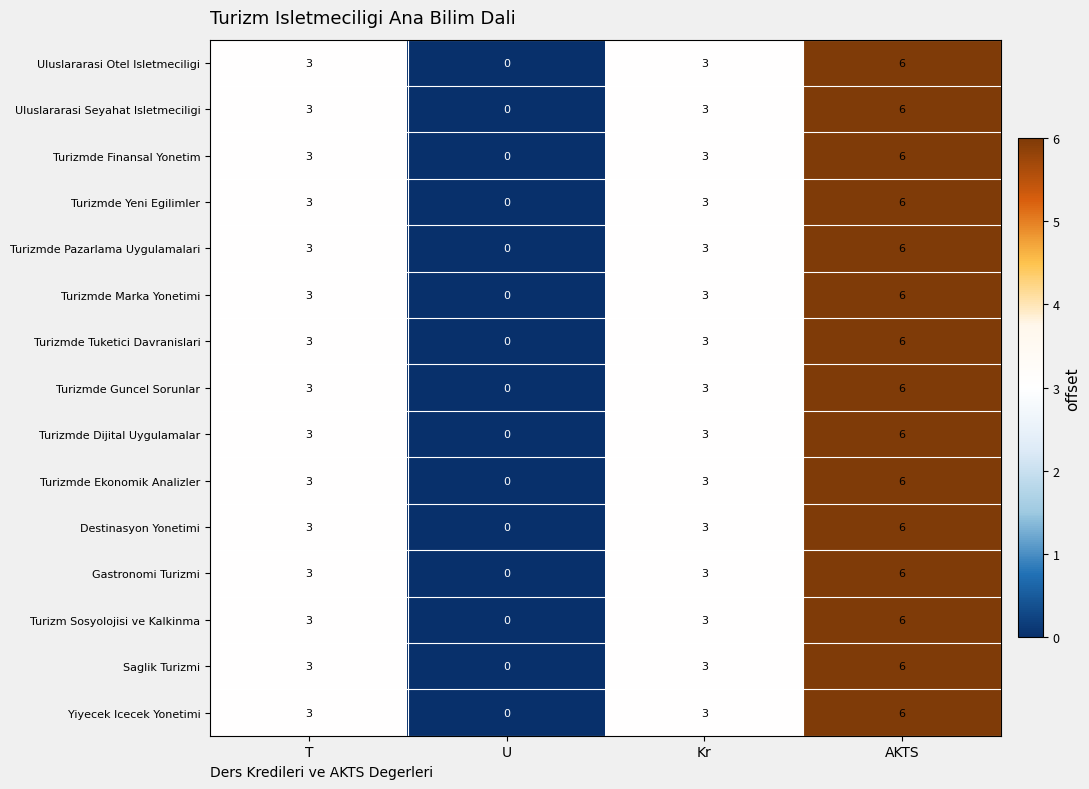

What is the maximum value shown in the chart?

6